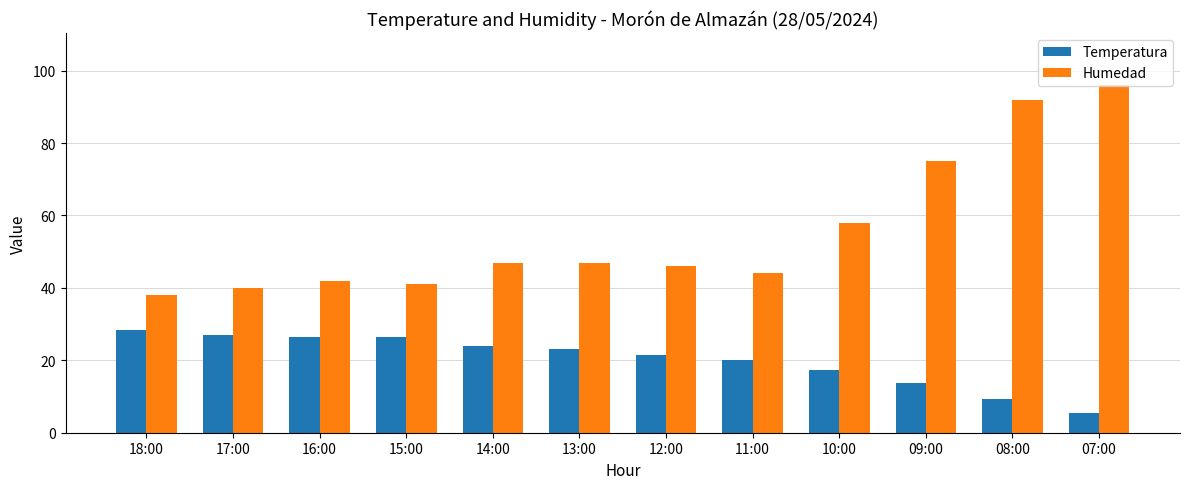

The Temperatura series shows 15.3 at 17:00. True or false?

False